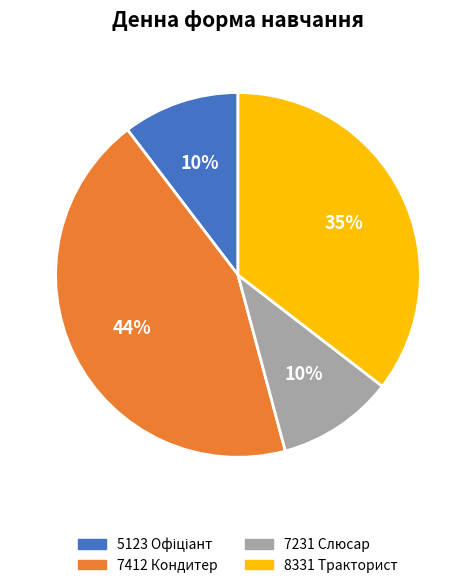

How many segments does this pie chart have?

4